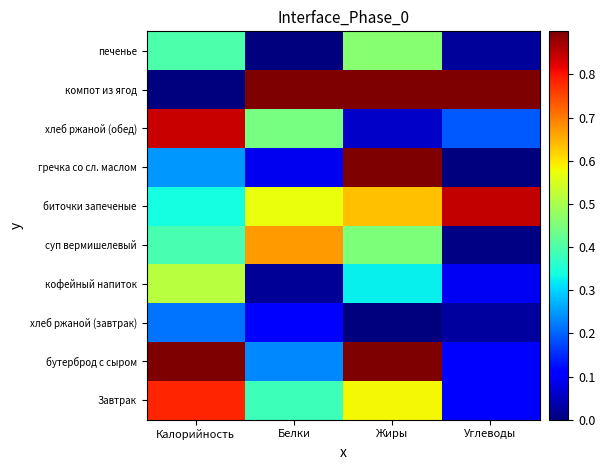

How many categories are shown in the chart?

4